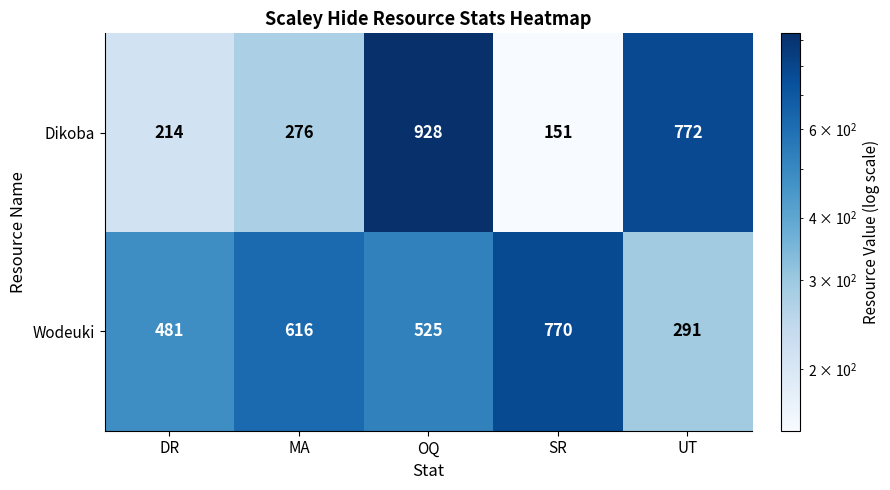

Where is Dikoba nearest to the value 539?

UT